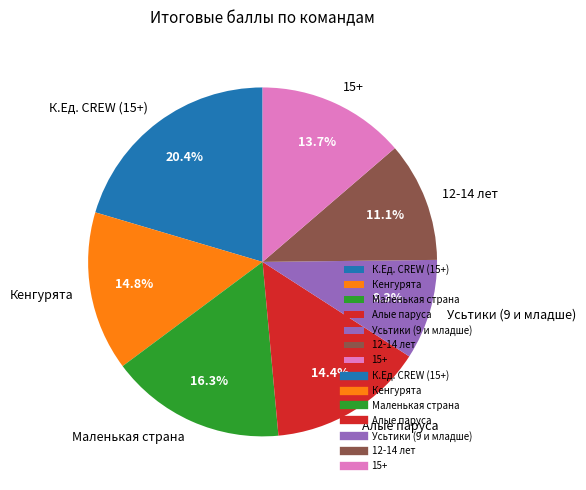

True or false: Маленькая страна accounts for 16% of the total.

True